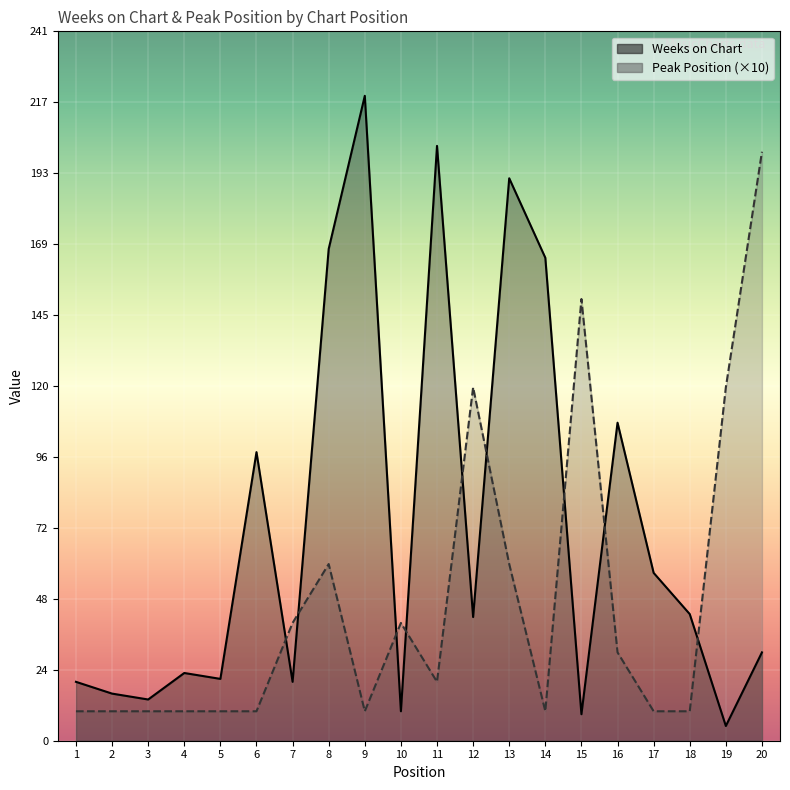

The Peak Position series shows 3 at 1. True or false?

False